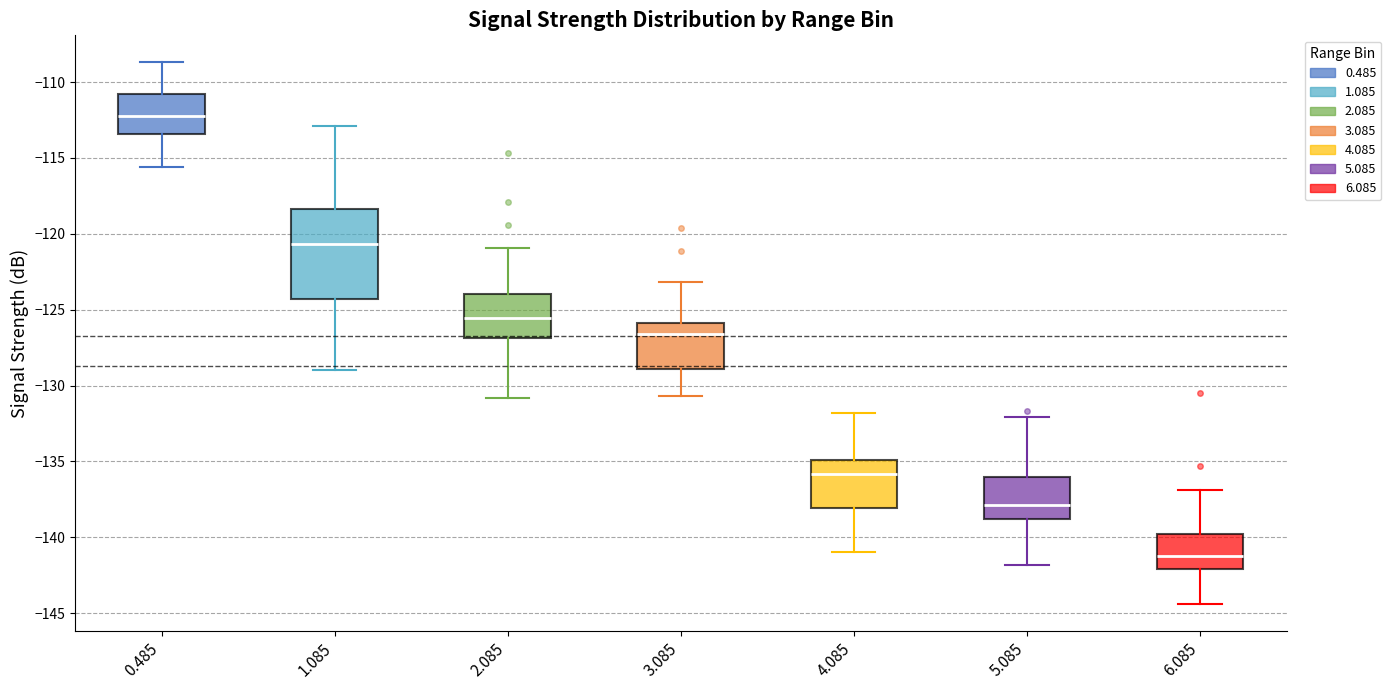

Reading left to right, read every box against the y-axis: the position of its median line, the range the box covers, and the ends of its whiskers. The values are not printed on the chart, so give them approximately, as read against the axis.

0.485: median -112.0, box -113.5 to -111.0, whiskers -115.5 to -108.5
1.085: median -120.5, box -124.5 to -118.5, whiskers -129.0 to -113.0
2.085: median -125.5, box -127.0 to -124.0, whiskers -131.0 to -121.0
3.085: median -126.5, box -129.0 to -126.0, whiskers -130.5 to -123.0
4.085: median -136.0, box -138.0 to -135.0, whiskers -141.0 to -132.0
5.085: median -138.0, box -139.0 to -136.0, whiskers -142.0 to -132.0
6.085: median -141.0, box -142.0 to -140.0, whiskers -144.5 to -137.0